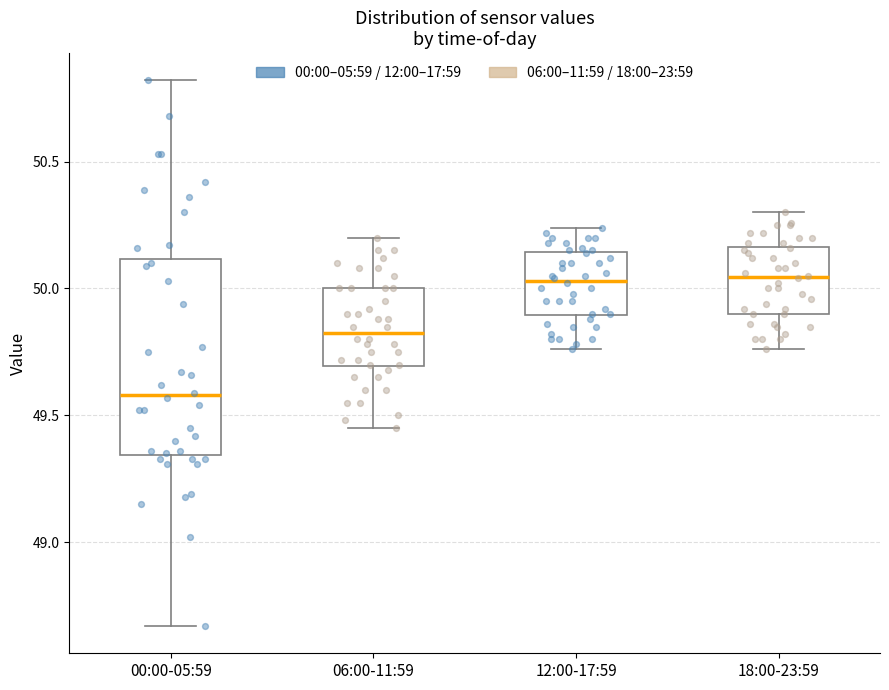

Which box is the tallest, from its lower edge to its upper edge?

00:00-05:59